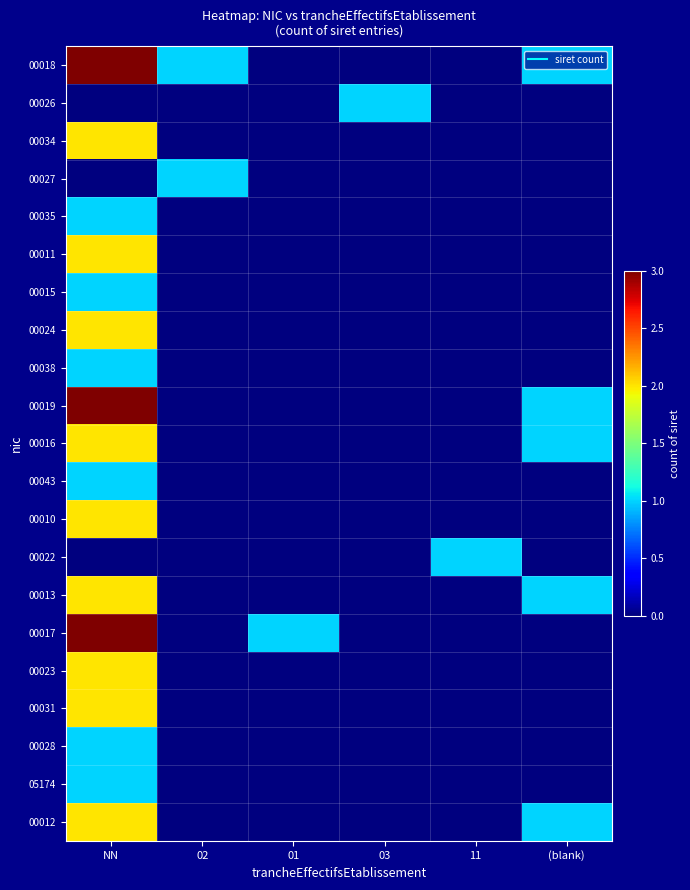

Rank the series at 03 from highest to lowest value.

00026, 00018, 00034, 00027, 00035, 00011, 00015, 00024, 00038, 00019, 00016, 00043, 00010, 00022, 00013, 00017, 00023, 00031, 00028, 05174, 00012